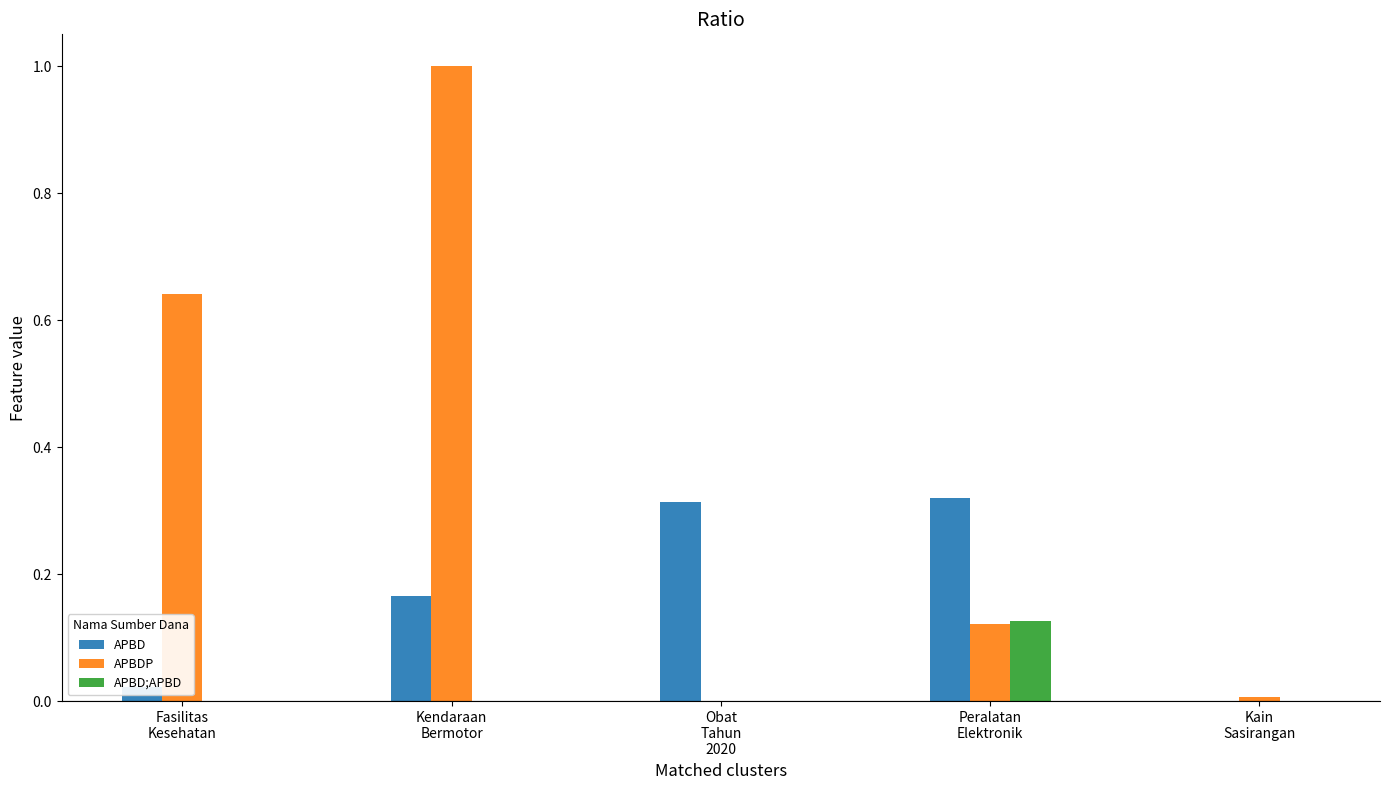

What is the sum of all APBDP values?

1.8